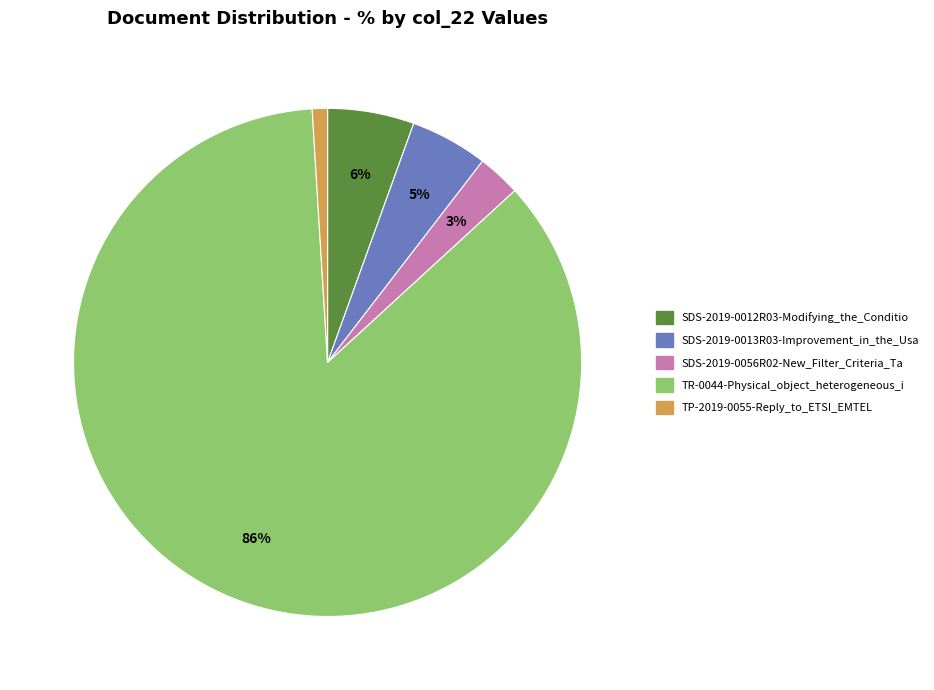

Which slice represents more than half of the pie?

TR-0044-Physical_object_heterogeneous_i